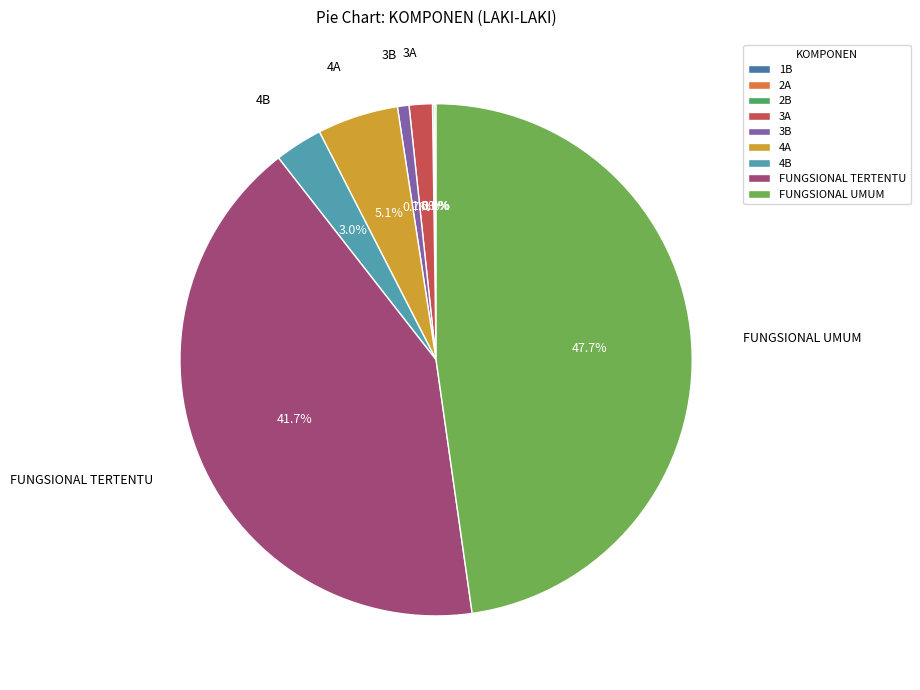

Does 3A account for over 50% of the chart?

No